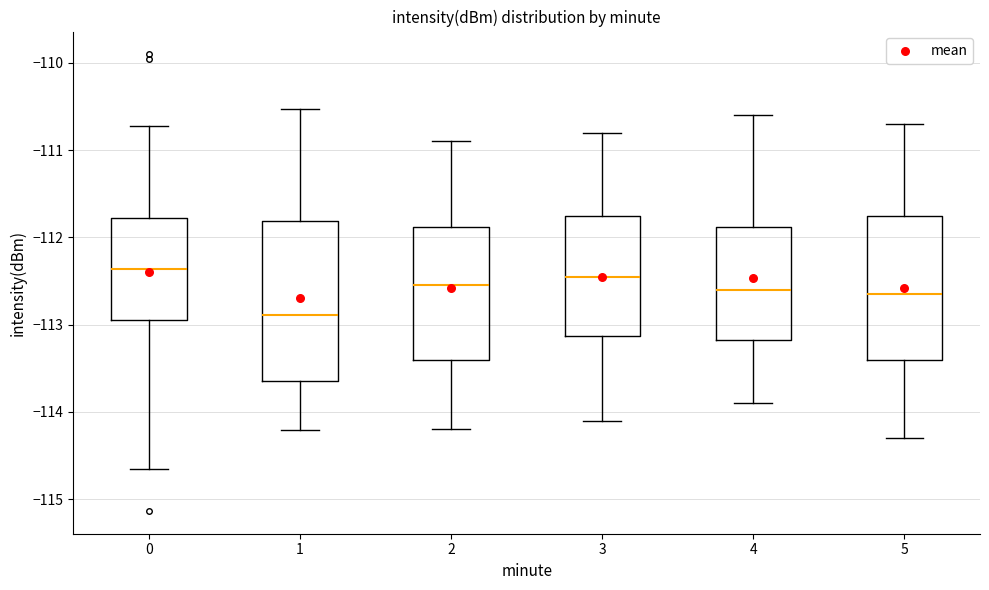

Comparing the boxes themselves (not the whiskers), which one is the tallest?

1